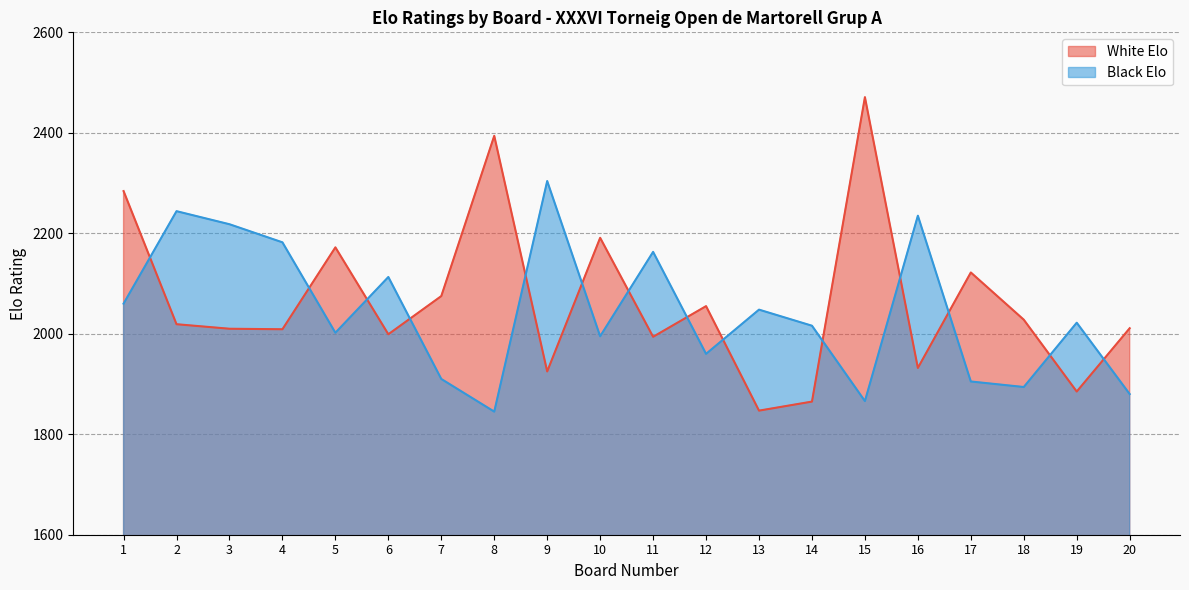

What is the difference between the maximum and second lowest values in the Black Elo series?

438